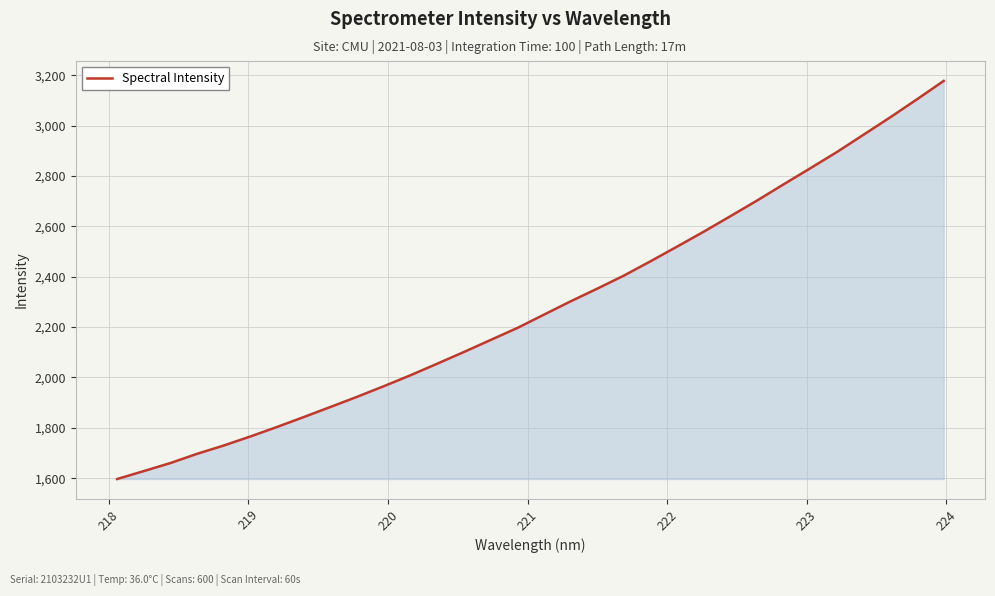

What is the difference between the second highest and minimum values?

1508.1